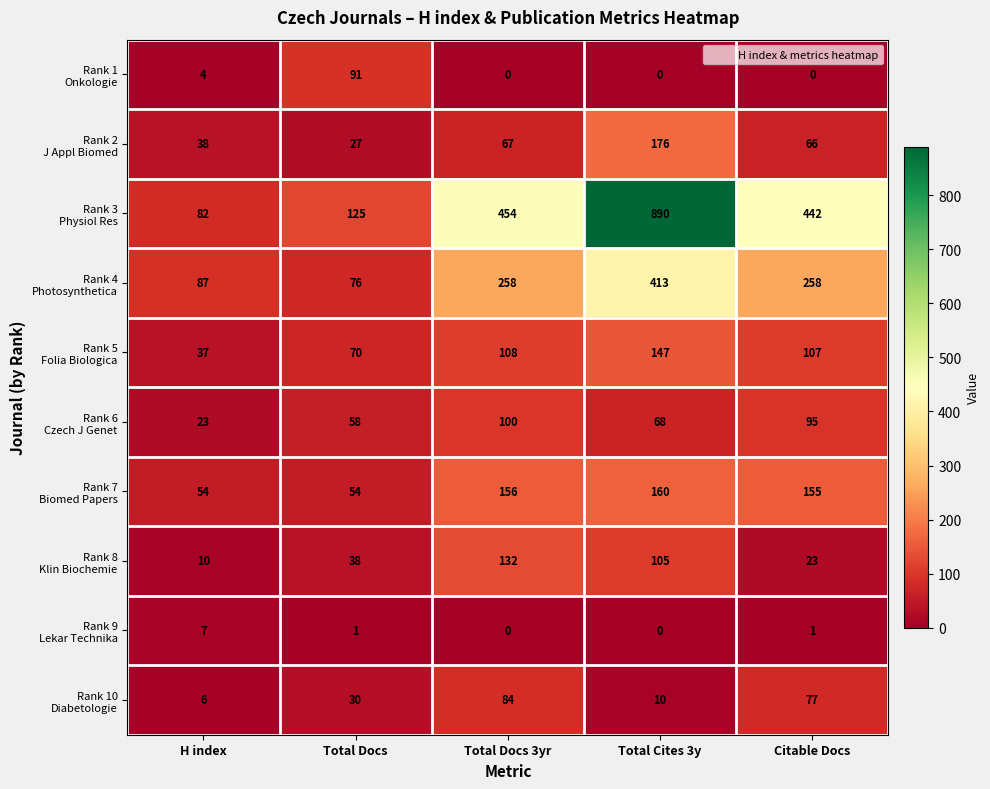

What is the difference between the highest and lowest values at Total Cites 3y?

890